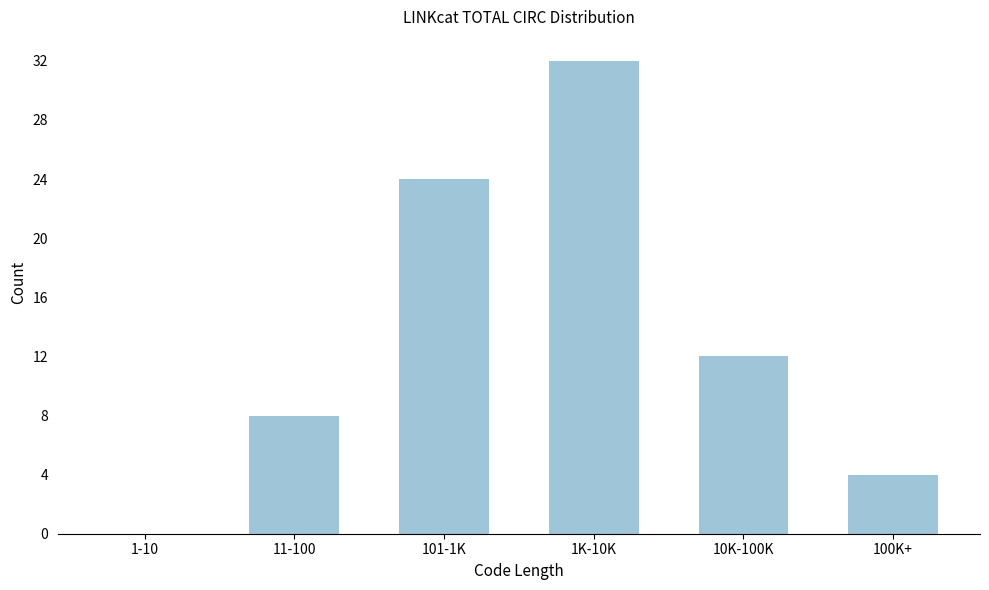

Reading right to left, extract all data points from this chart.

100K+=4	10K-100K=12	1K-10K=32	101-1K=24	11-100=8	1-10=0